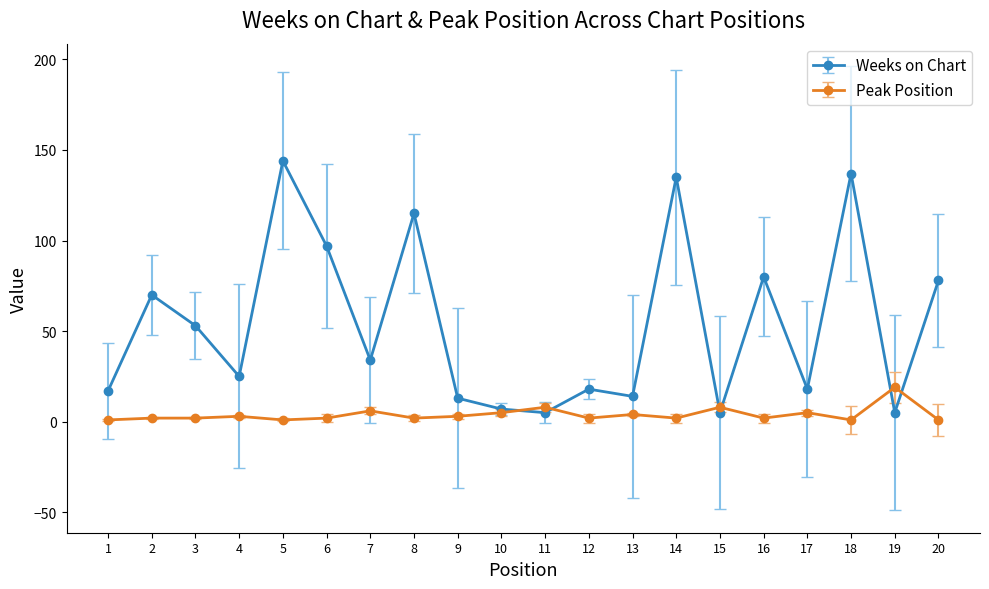

At 20, list the series in order from largest to smallest.

Weeks on Chart, Peak Position